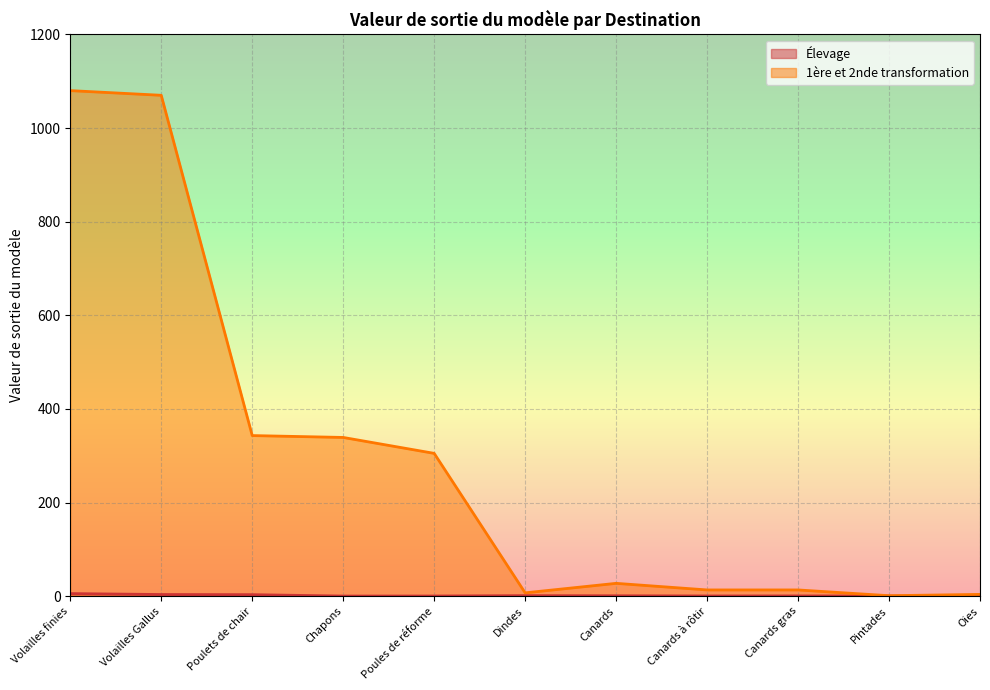

True or false: Élevage and 1ère et 2nde transformation cross at least once.

False